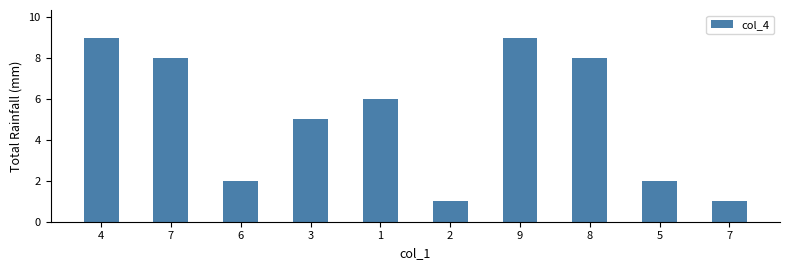

How many data points does each series have?

10